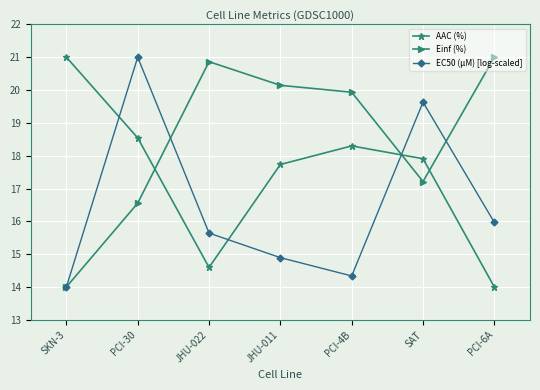

Rank the series at SAT from highest to lowest value.

EC50 (µM) [log-scaled], AAC (%), Einf (%)